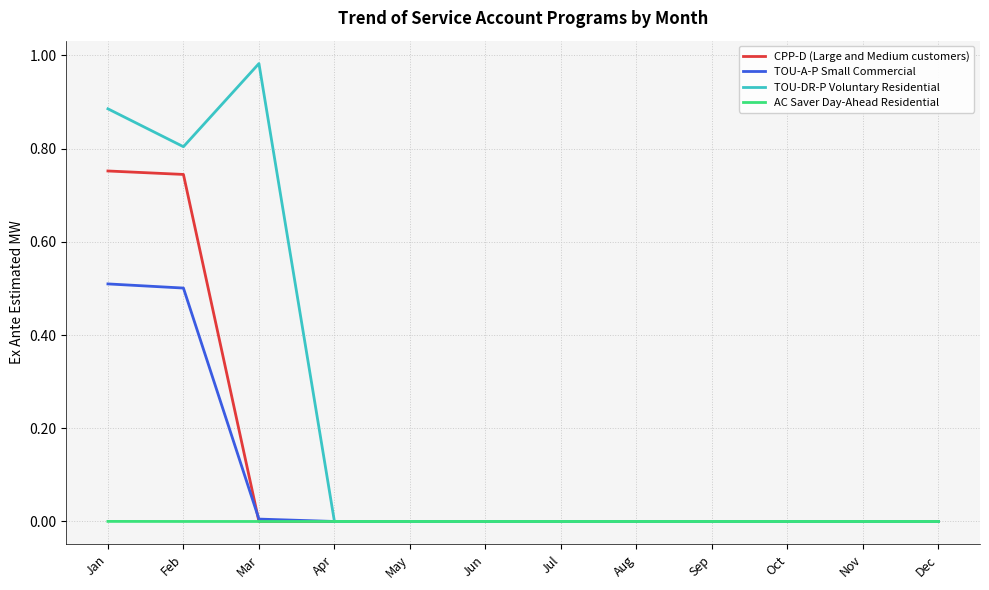

The AC Saver Day-Ahead Residential series shows 0.0 at Jan. True or false?

True